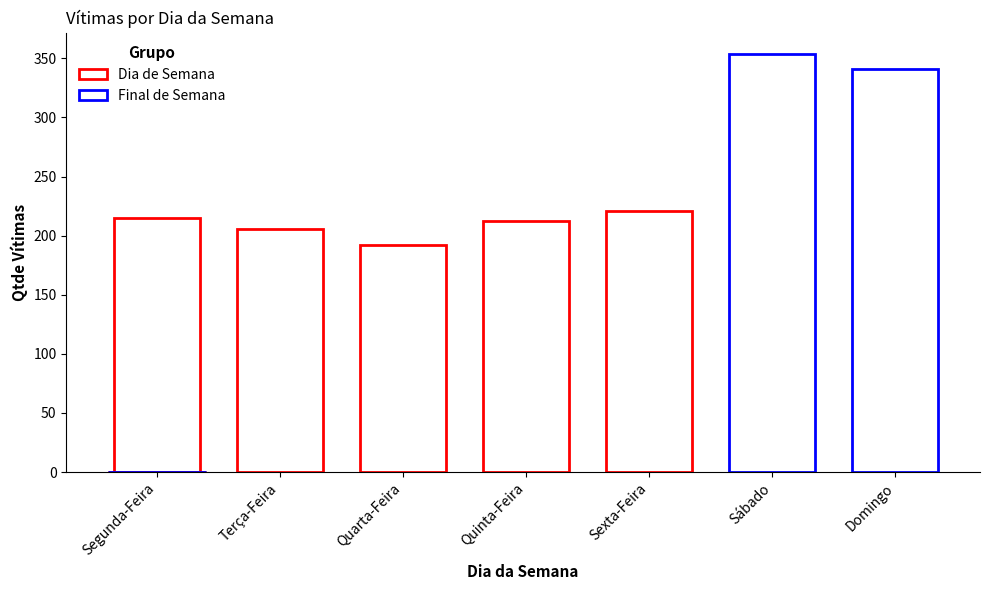

Reading left to right, list all the values displayed in this chart.

Segunda-Feira=215	Terça-Feira=206	Quarta-Feira=192	Quinta-Feira=212	Sexta-Feira=221	Sábado=354	Domingo=341